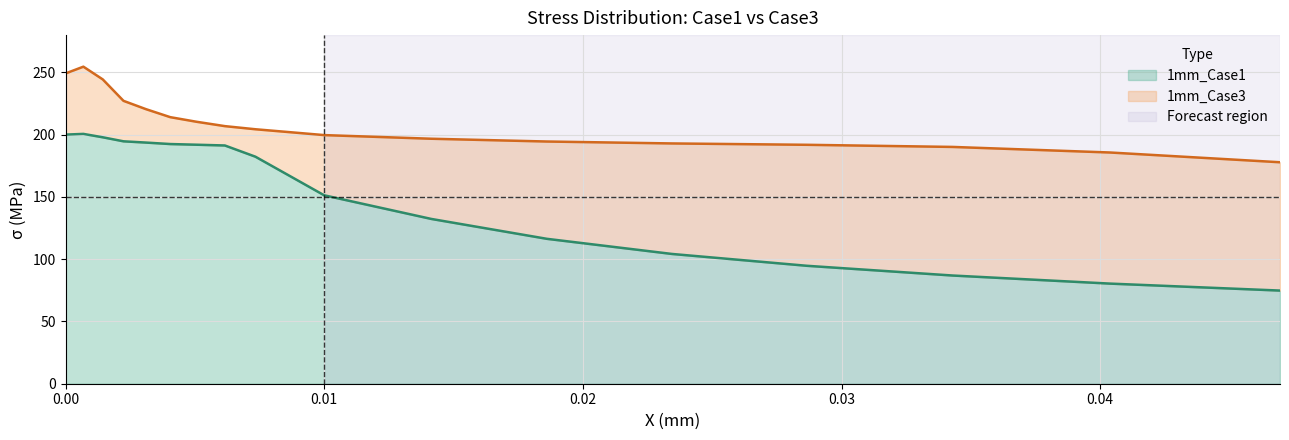

How many lines are shown in the chart?

2